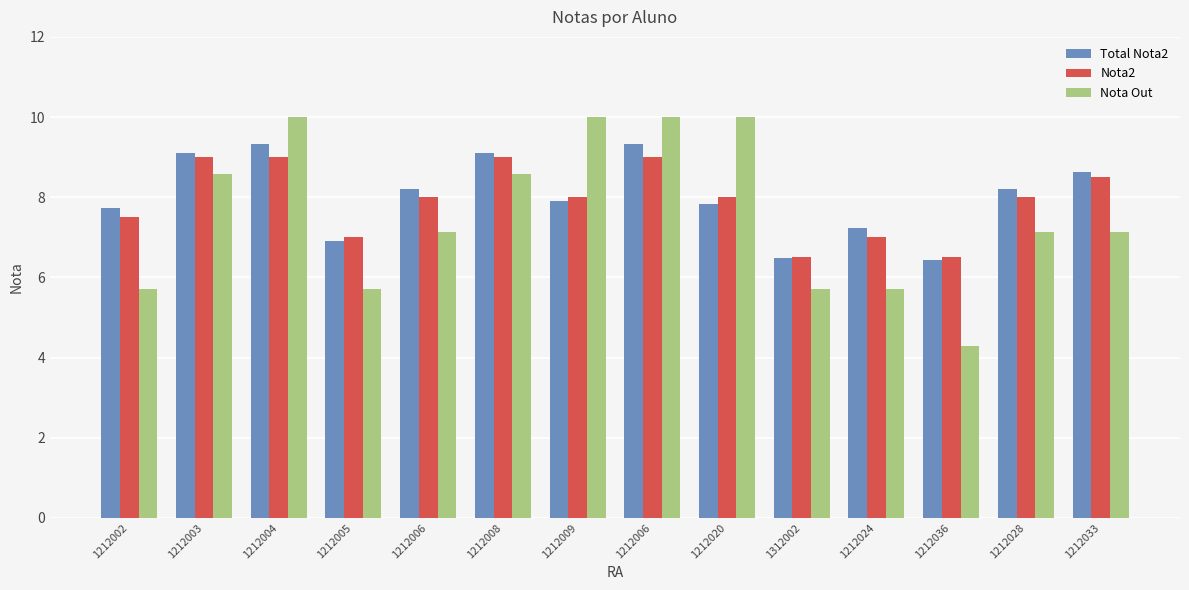

What are all the series names shown in the legend?

Total Nota2, Nota2, Nota Out